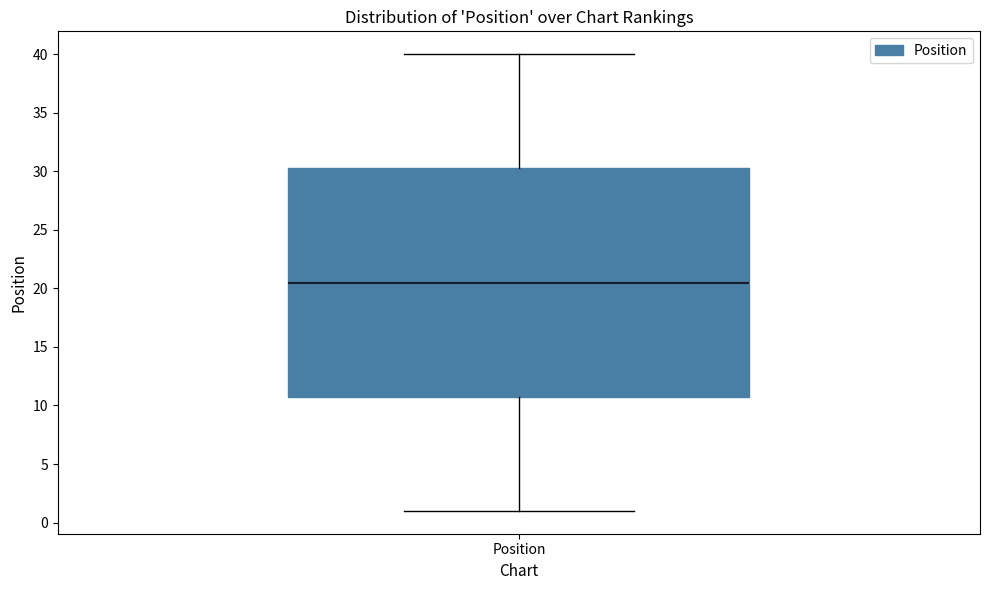

Transcribe this box plot: give where the median line is, the range the box spans, and where the two whiskers end, as read against the y-axis. The values are not printed on the chart, so give them approximately, as read against the axis.

median 20.5, box 11.0 to 30.5, whiskers 1.0 to 40.0